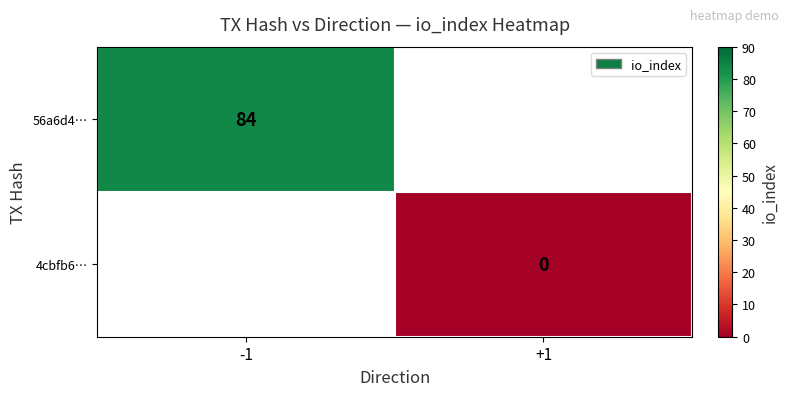

Is it true that 56a6d4… equals 114 at -1?

False